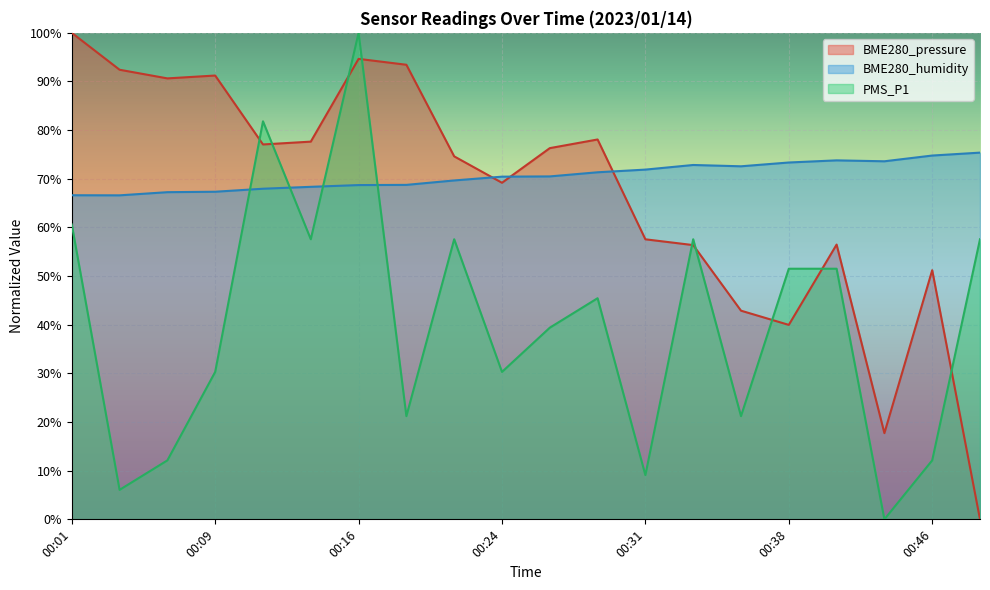

What is the difference between the second highest and second lowest values in the BME280_pressure series?

76.9